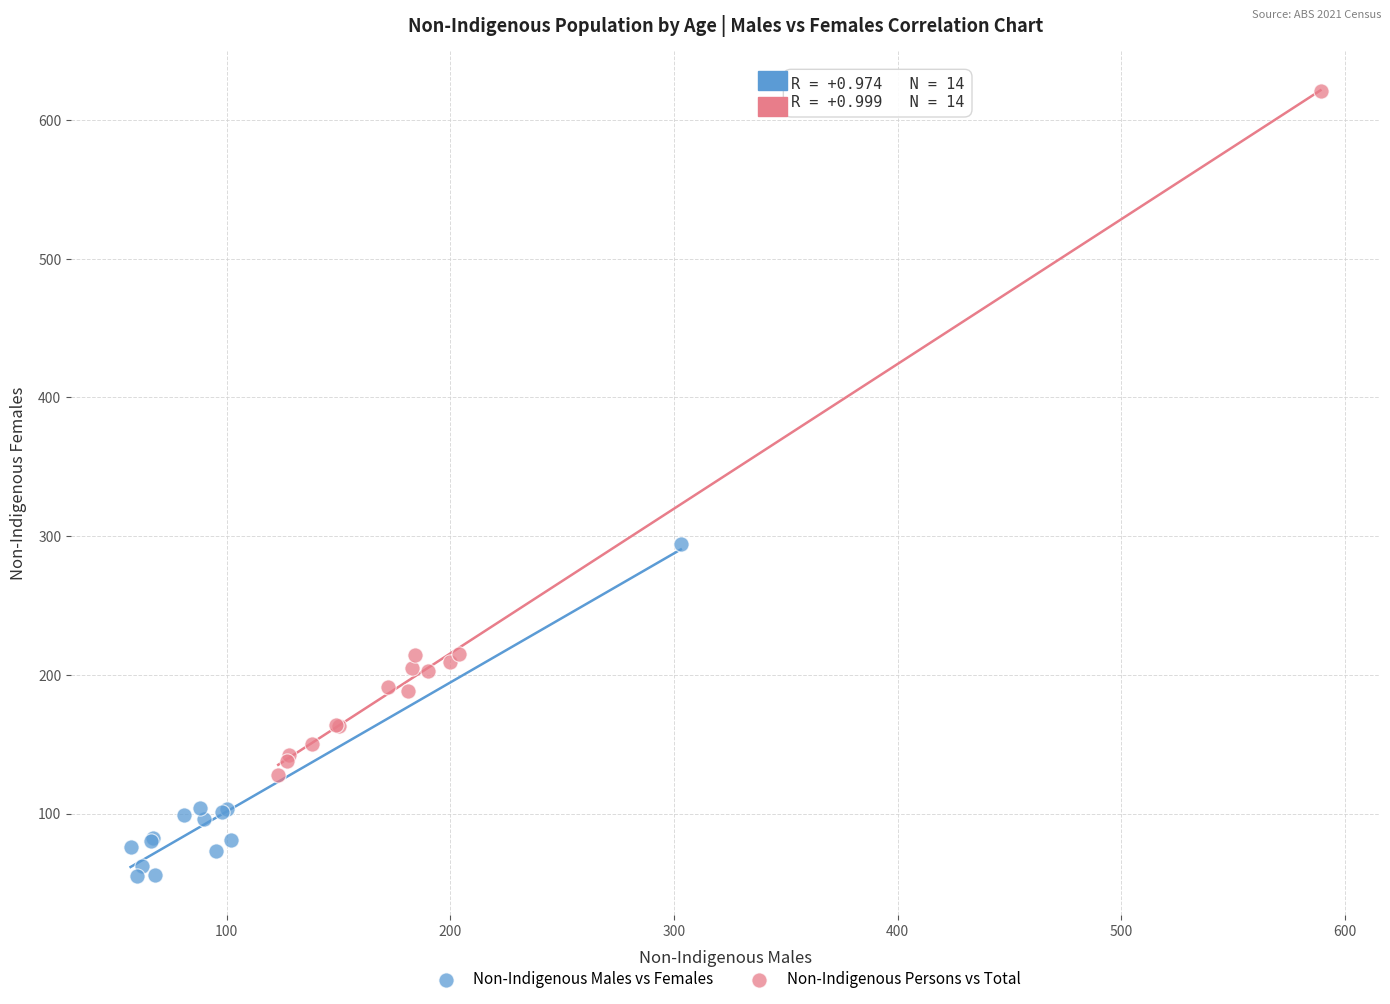

Which series reaches the maximum Y coordinate?

Non-Indigenous Persons vs Total